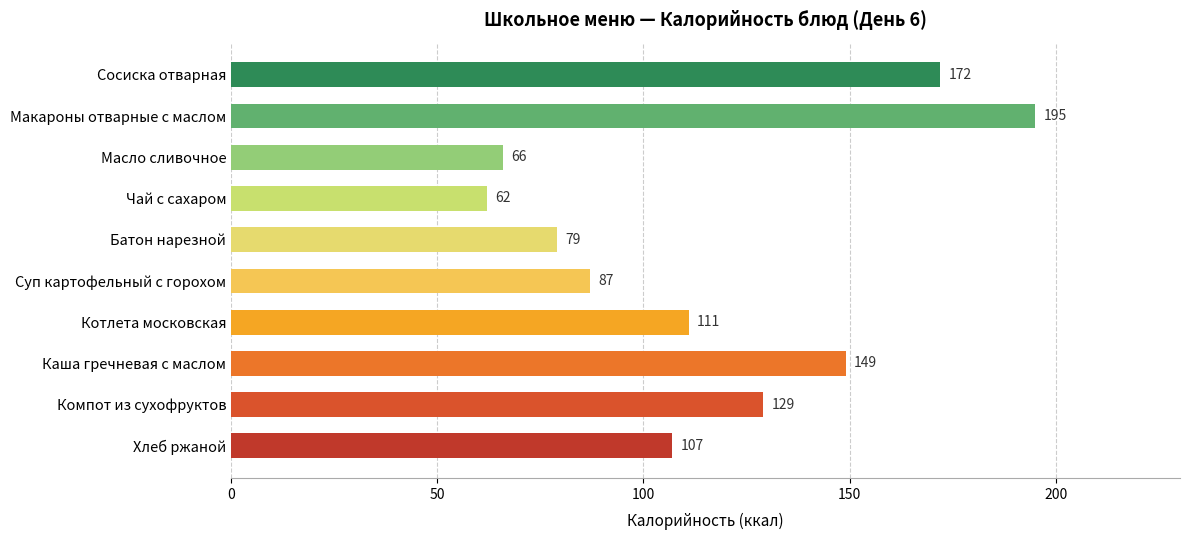

True or false: the data shows 60 at Котлета московская.

False